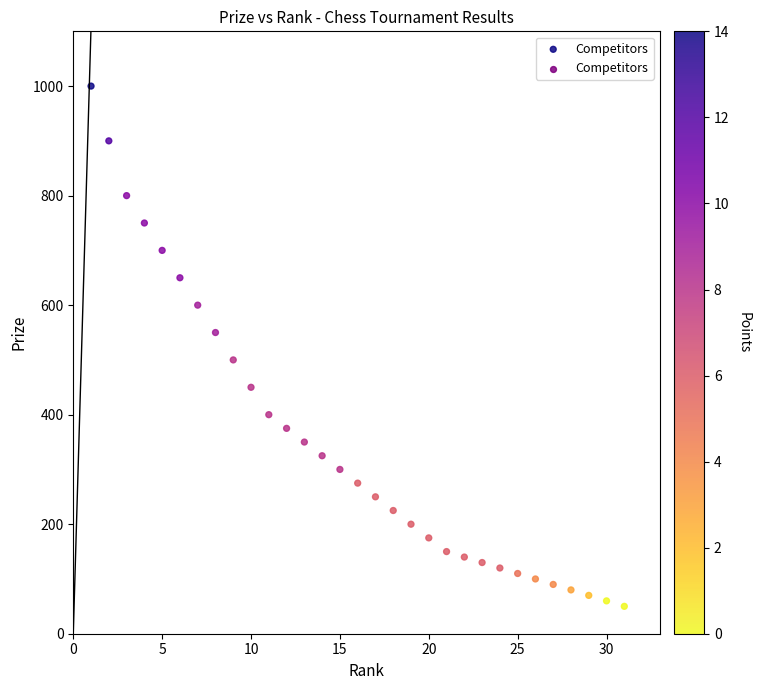

What is the range of X values (max minus min)?

30